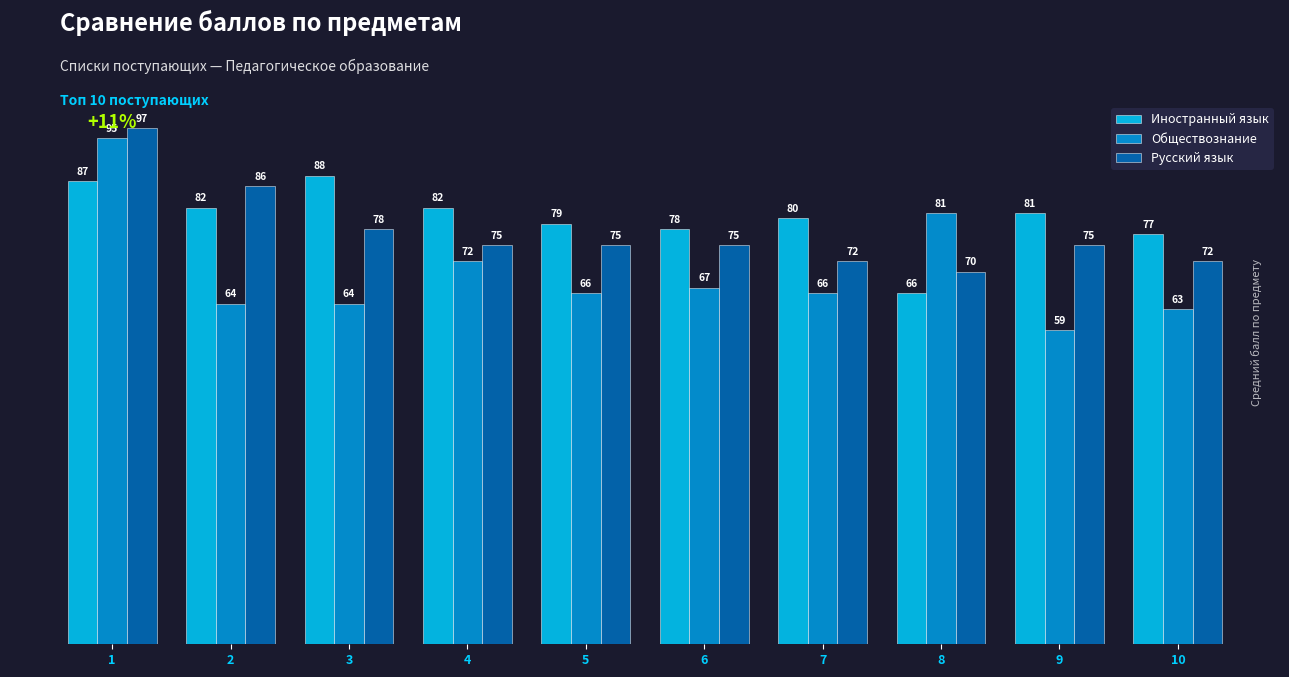

What are all the series names shown in the legend?

Иностранный язык, Обществознание, Русский язык